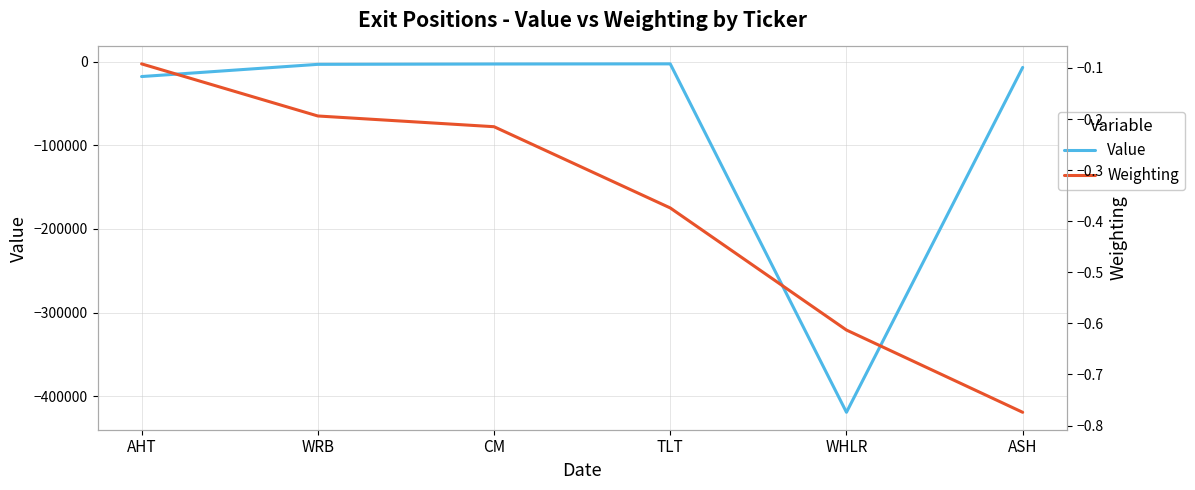

What is the label of the 6th point from the left?

ASH